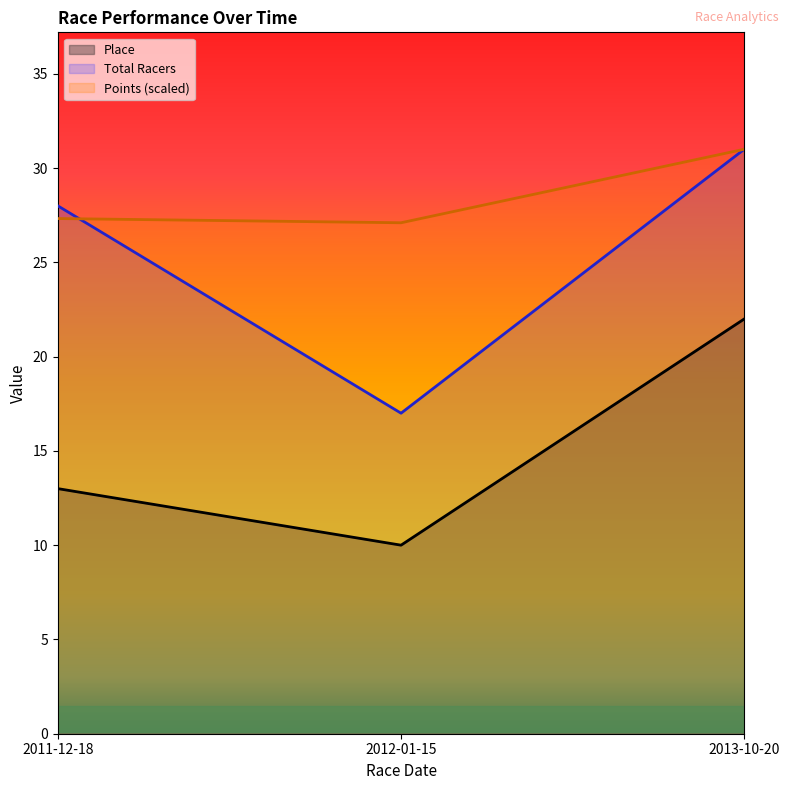

True or false: Points has a value of 38.3 at 2011-12-18.

False